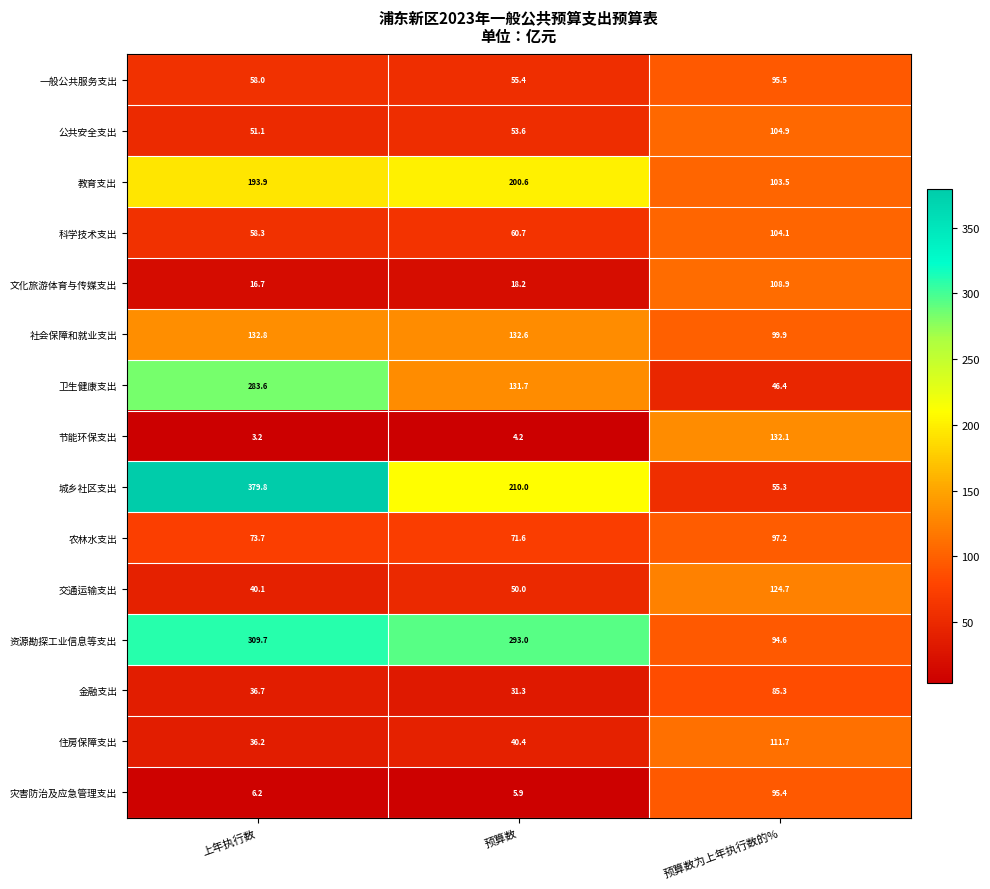

What is the sum of all 社会保障和就业支出 values?

365.3